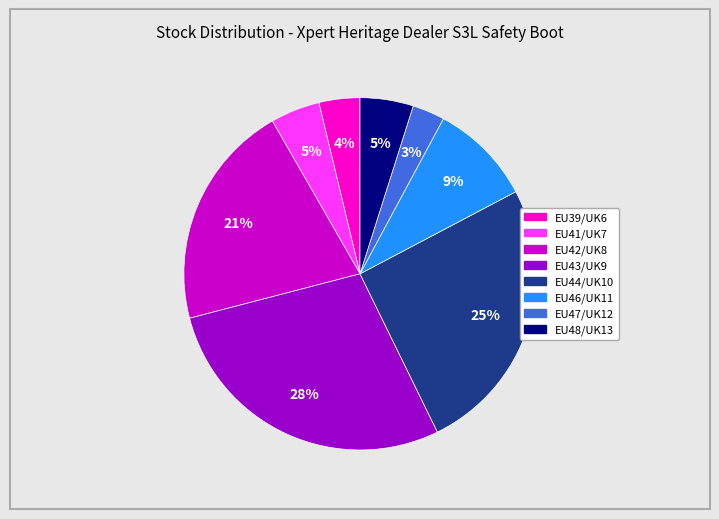

Do EU39/UK6 and EU41/UK7 together represent more than half of the pie?

No